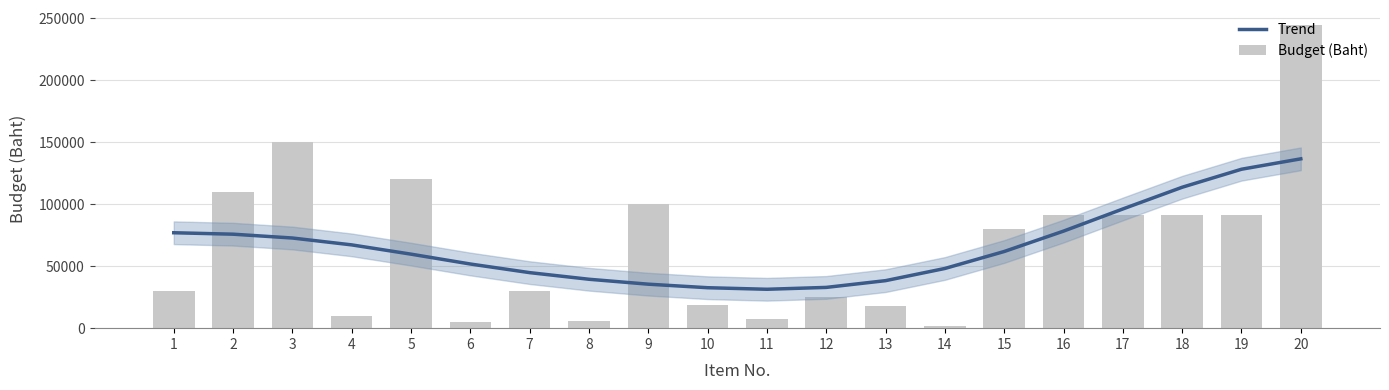

What is the minimum value for Budget (Baht)?

1700